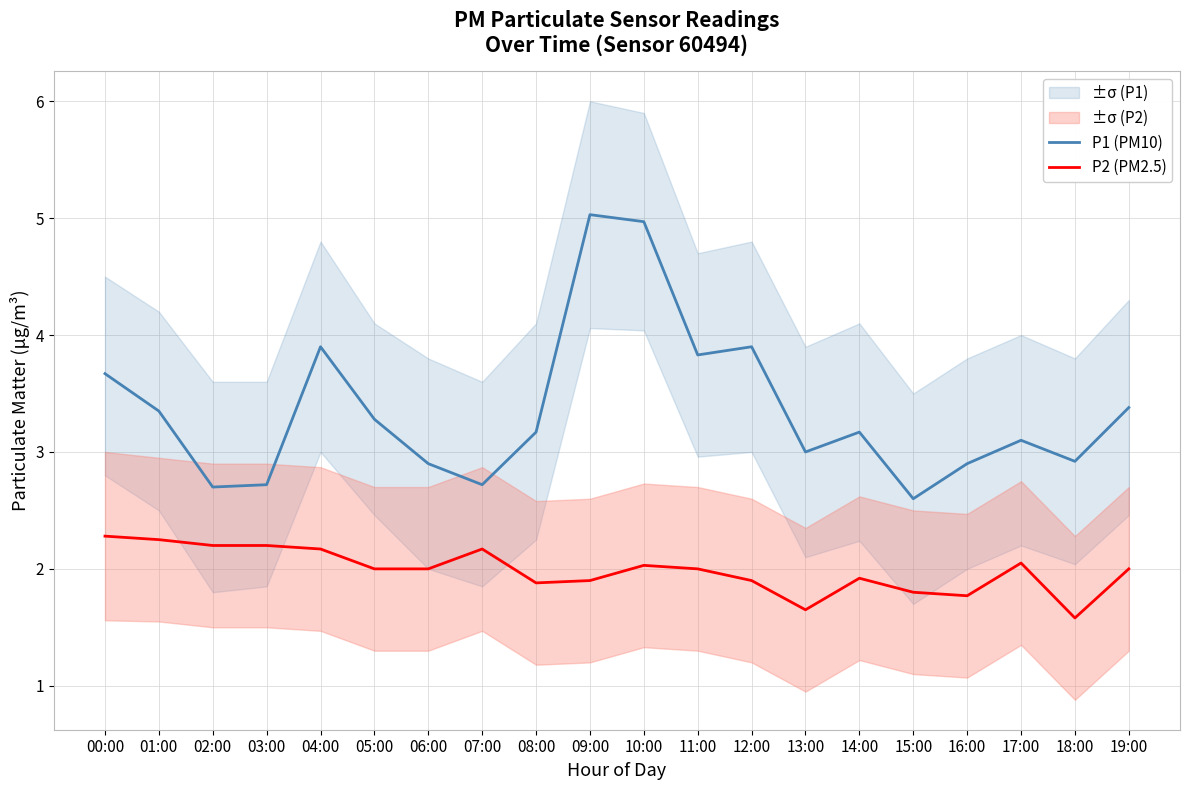

Reading left to right, list all the values displayed in this chart.

P1 (PM10): 3.7	3.4	2.7	2.7	3.9	3.3	2.9	2.7	3.2	5.0	5.0	3.8	3.9	3.0	3.2	2.6	2.9	3.1	2.9	3.4
P2 (PM2.5): 2.3	2.2	2.2	2.2	2.2	2.0	2.0	2.2	1.9	1.9	2.0	2.0	1.9	1.6	1.9	1.8	1.8	2.0	1.6	2.0